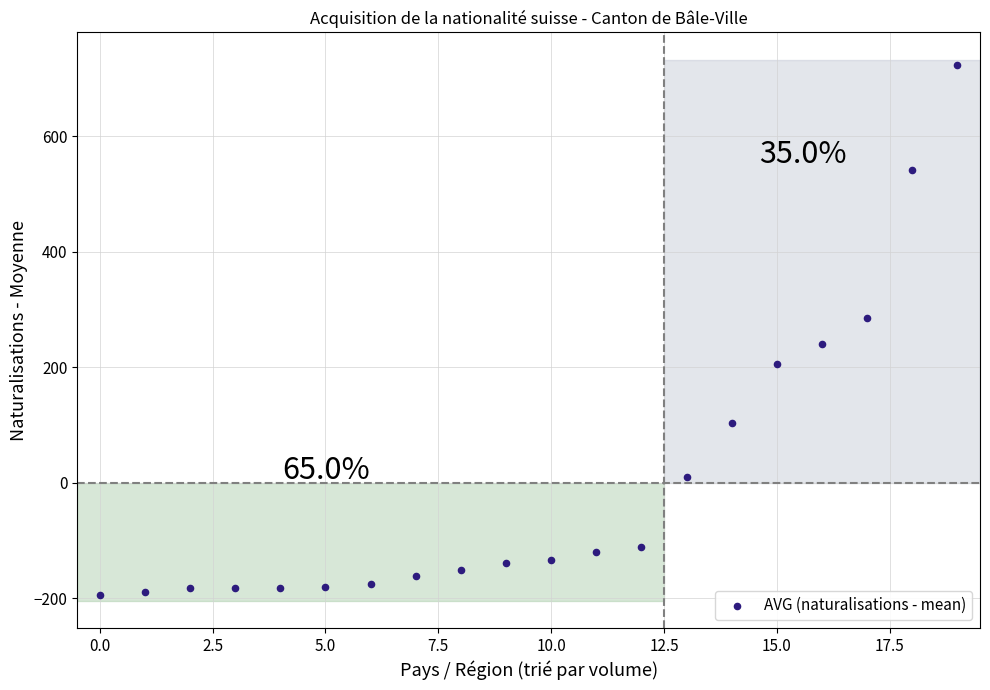

What is the range of Y values (max minus min)?

918.0